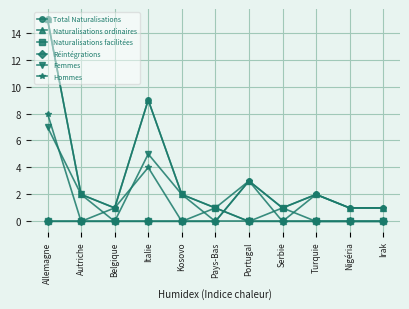

What are all the series names shown in the legend?

Total Naturalisations, Naturalisations ordinaires, Naturalisations facilitées, Réintégrations, Femmes, Hommes